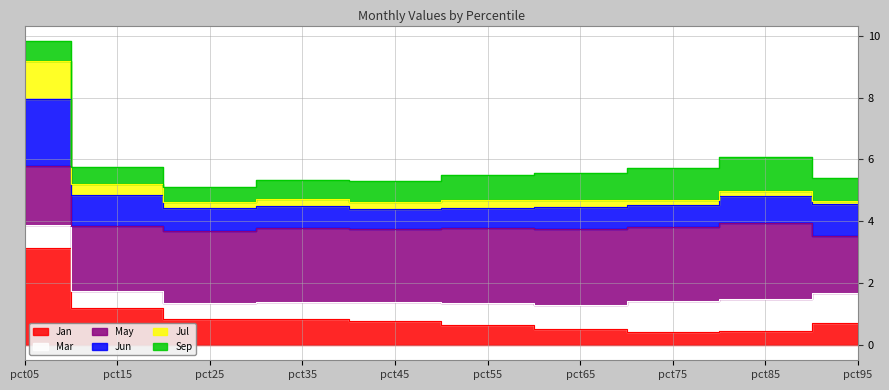

True or false: Jul has more than 2 interior local peaks.

True